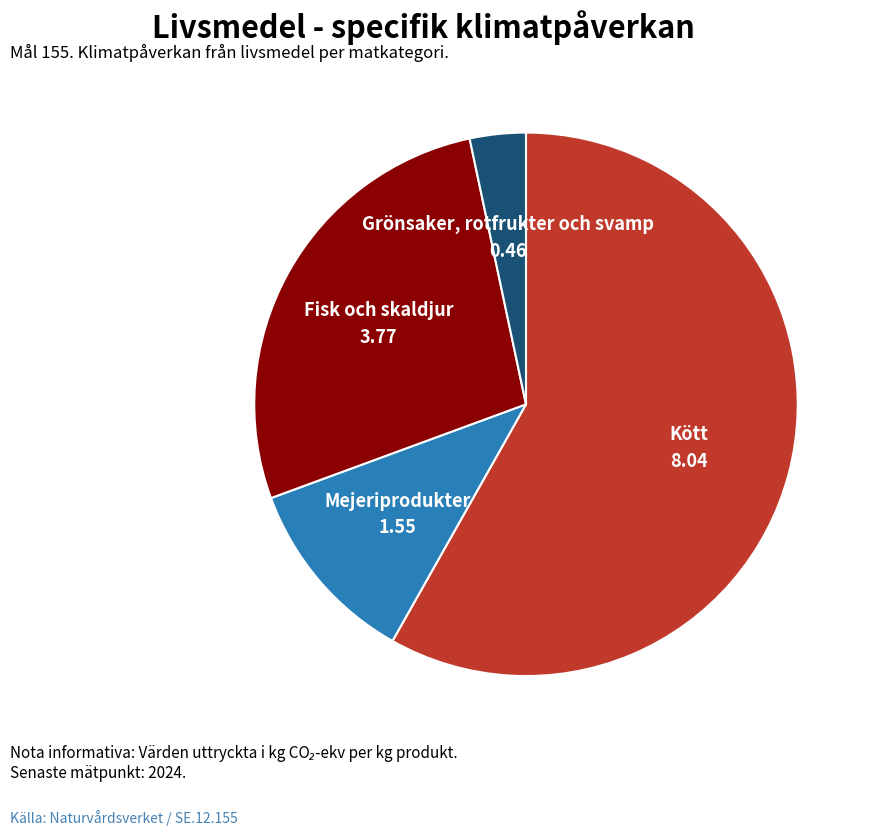

Is it true that Grönsaker, rotfrukter och svamp is 3% of the pie?

True